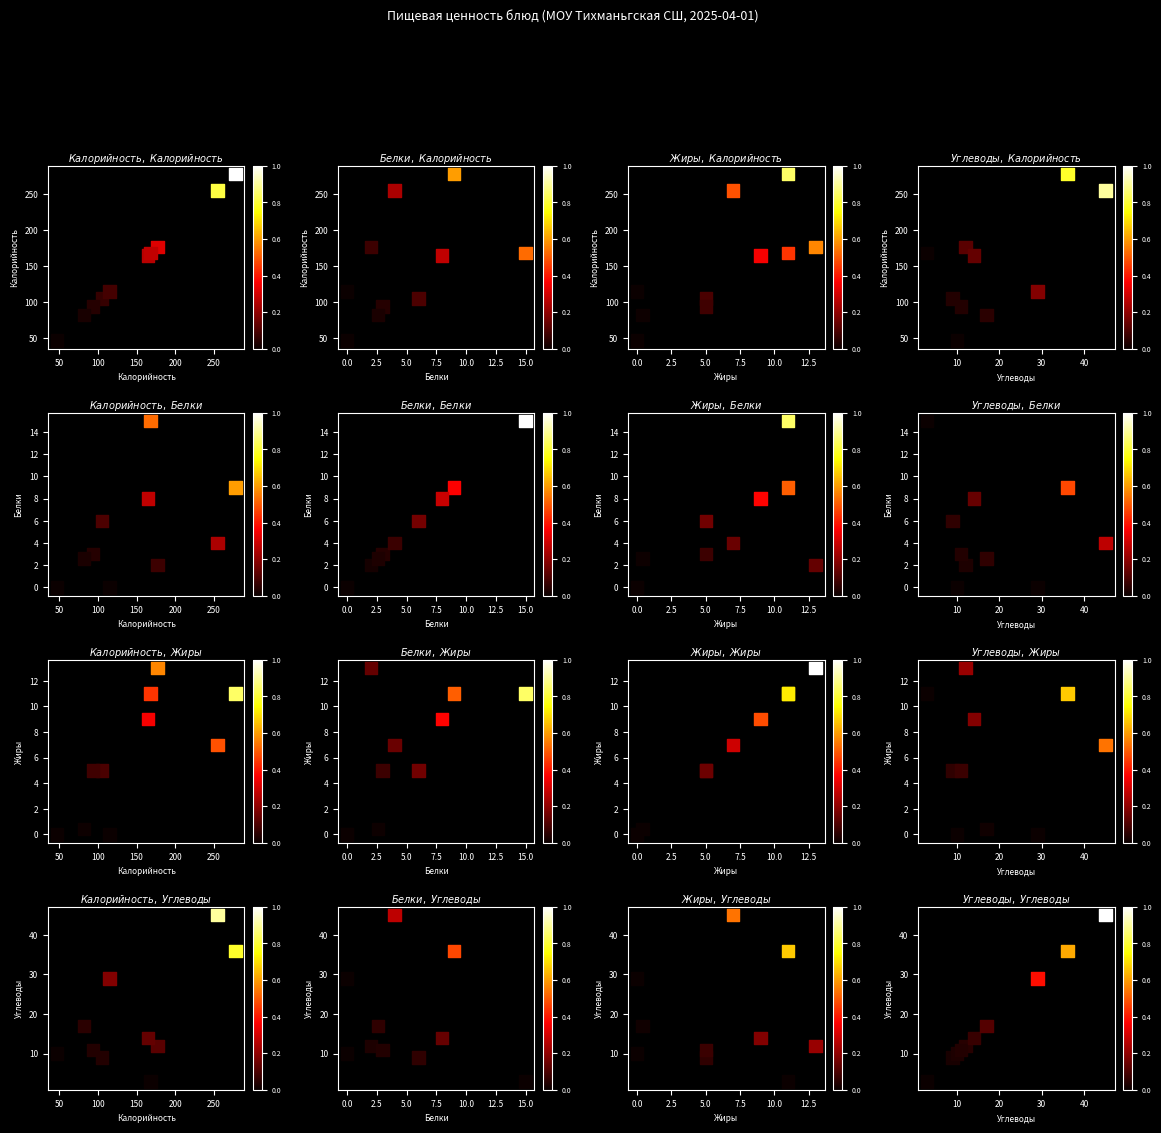

Reading left to right, transcribe all the data shown in this chart.

Калорийность vs Калорийность: 278.0	105.0	177.0	47.0	94.0	165.0	168.0	255.0	82.0	115.0
Белки vs Калорийность: 278.0	105.0	177.0	47.0	94.0	165.0	168.0	255.0	82.0	115.0
Жиры vs Калорийность: 278.0	105.0	177.0	47.0	94.0	165.0	168.0	255.0	82.0	115.0
Углеводы vs Калорийность: 278.0	105.0	177.0	47.0	94.0	165.0	168.0	255.0	82.0	115.0
Калорийность vs Белки: 9.0	6.0	2.0	0.0	3.0	8.0	15.0	4.0	2.6	0.0
Белки vs Белки: 9.0	6.0	2.0	0.0	3.0	8.0	15.0	4.0	2.6	0.0
Жиры vs Белки: 9.0	6.0	2.0	0.0	3.0	8.0	15.0	4.0	2.6	0.0
Углеводы vs Белки: 9.0	6.0	2.0	0.0	3.0	8.0	15.0	4.0	2.6	0.0
Калорийность vs Жиры: 11.0	5.0	13.0	0.0	5.0	9.0	11.0	7.0	0.4	0.0
Белки vs Жиры: 11.0	5.0	13.0	0.0	5.0	9.0	11.0	7.0	0.4	0.0
Жиры vs Жиры: 11.0	5.0	13.0	0.0	5.0	9.0	11.0	7.0	0.4	0.0
Углеводы vs Жиры: 11.0	5.0	13.0	0.0	5.0	9.0	11.0	7.0	0.4	0.0
Калорийность vs Углеводы: 36.0	9.0	12.0	10.0	11.0	14.0	3.0	45.0	17.0	29.0
Белки vs Углеводы: 36.0	9.0	12.0	10.0	11.0	14.0	3.0	45.0	17.0	29.0
Жиры vs Углеводы: 36.0	9.0	12.0	10.0	11.0	14.0	3.0	45.0	17.0	29.0
Углеводы vs Углеводы: 36.0	9.0	12.0	10.0	11.0	14.0	3.0	45.0	17.0	29.0